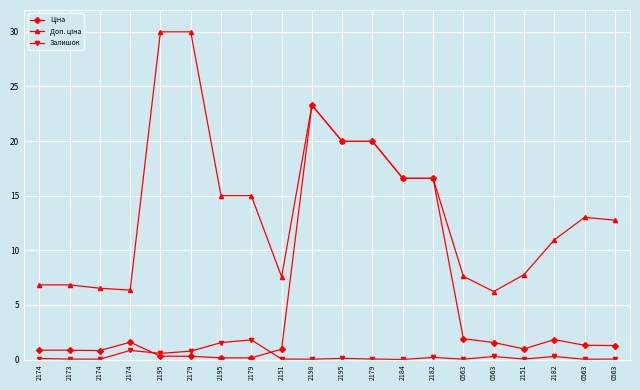

How many series are shown in this chart?

3